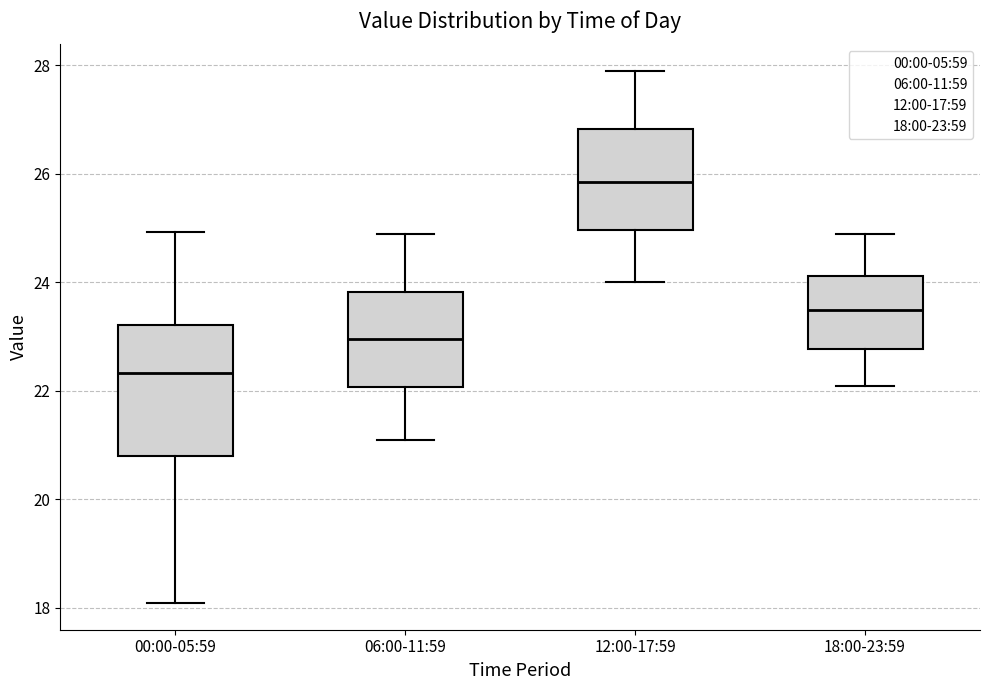

Reading left to right, transcribe this box plot: for each box, give where its median line is, the range the box spans, and where its two whiskers end, as read against the y-axis. The values are not printed on the chart, so give them approximately, as read against the axis.

00:00-05:59: median 22.4, box 20.8 to 23.2, whiskers 18.0 to 25.0
06:00-11:59: median 23.0, box 22.0 to 23.8, whiskers 21.2 to 25.0
12:00-17:59: median 25.8, box 25.0 to 26.8, whiskers 24.0 to 28.0
18:00-23:59: median 23.6, box 22.8 to 24.2, whiskers 22.2 to 25.0